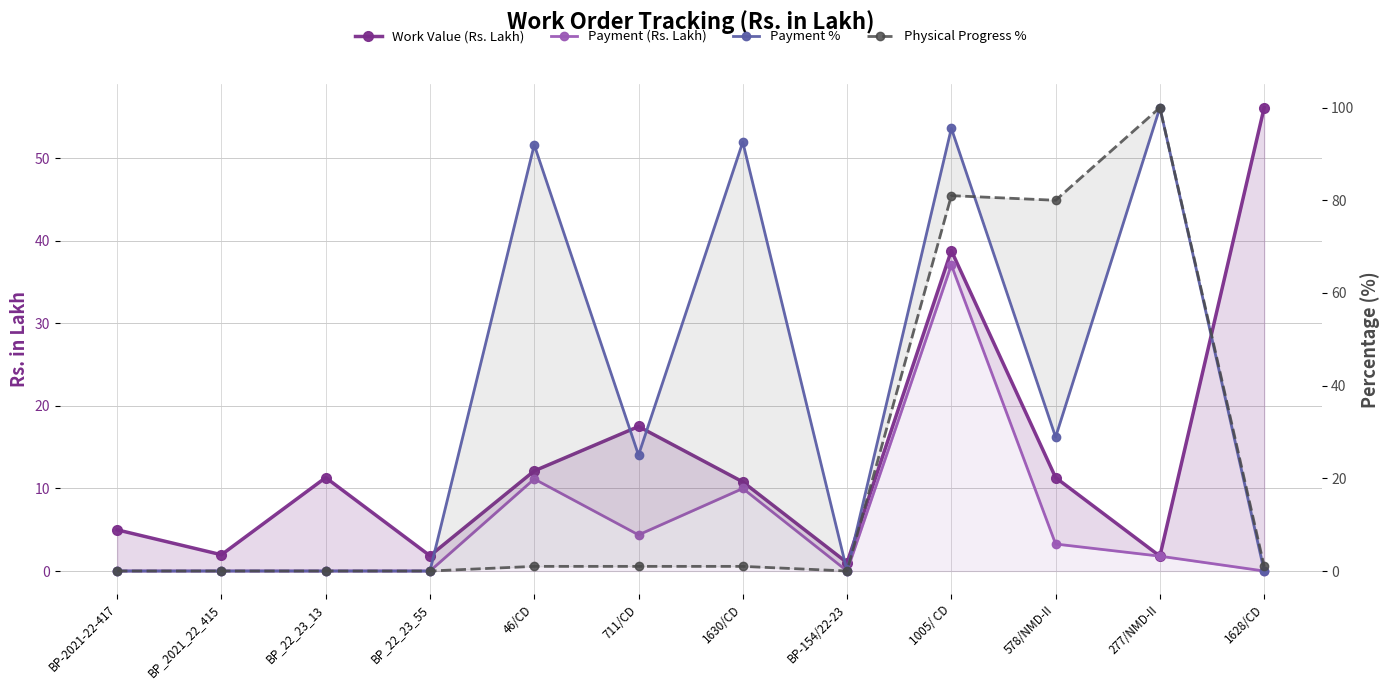

Which series changed the most between 711/CD and 1630/CD?

Payment %